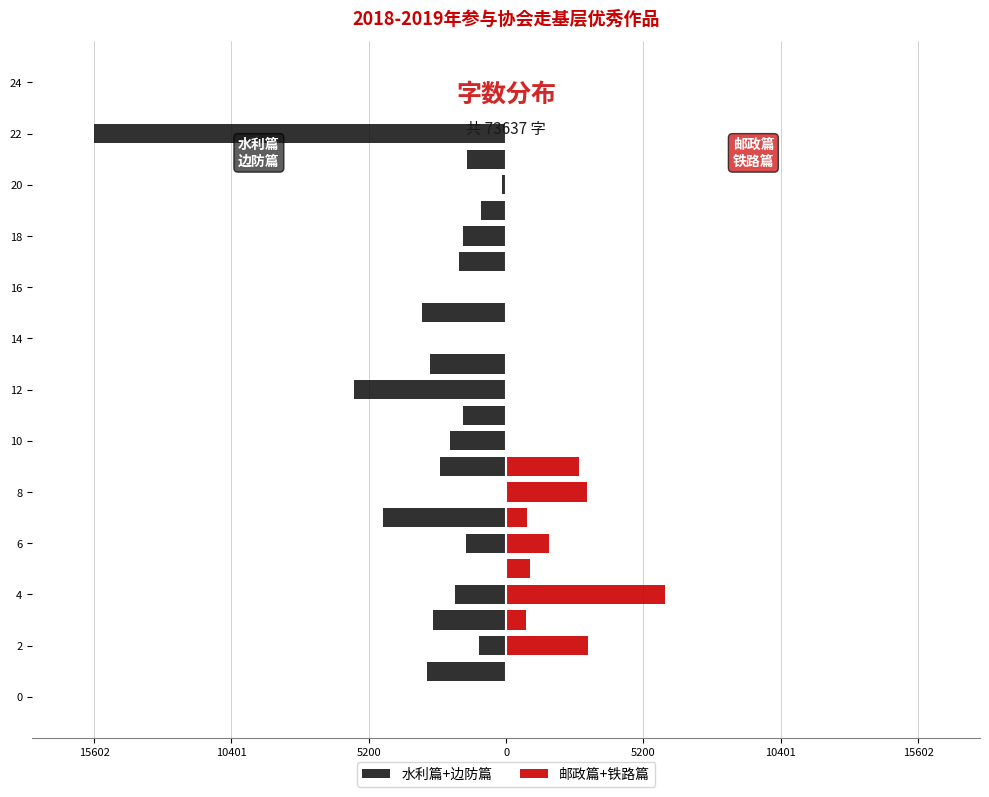

Which label corresponds to the smallest value in the chart?

22